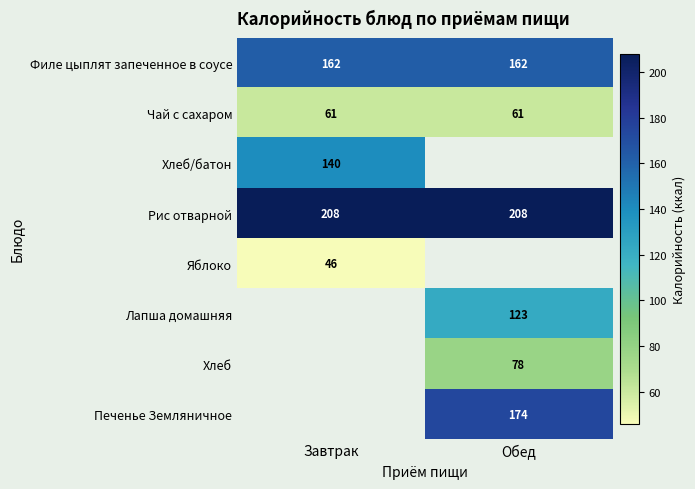

What is the sum of the Чай с сахаром values at Завтрак and Обед?

122